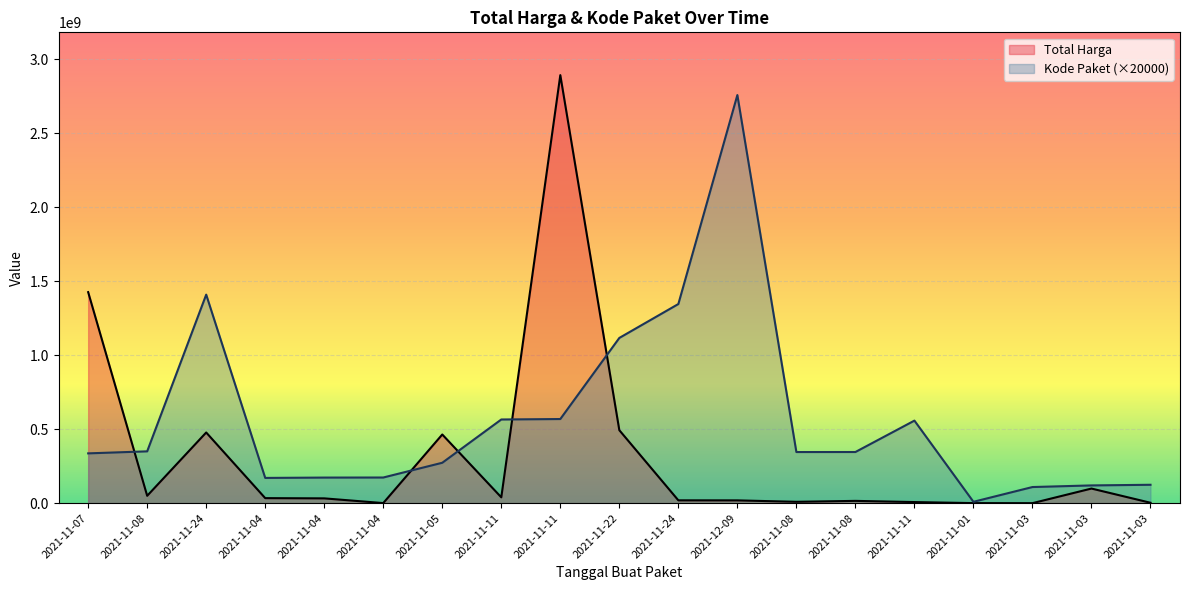

How many interior local peaks does the Kode Paket series have?

3